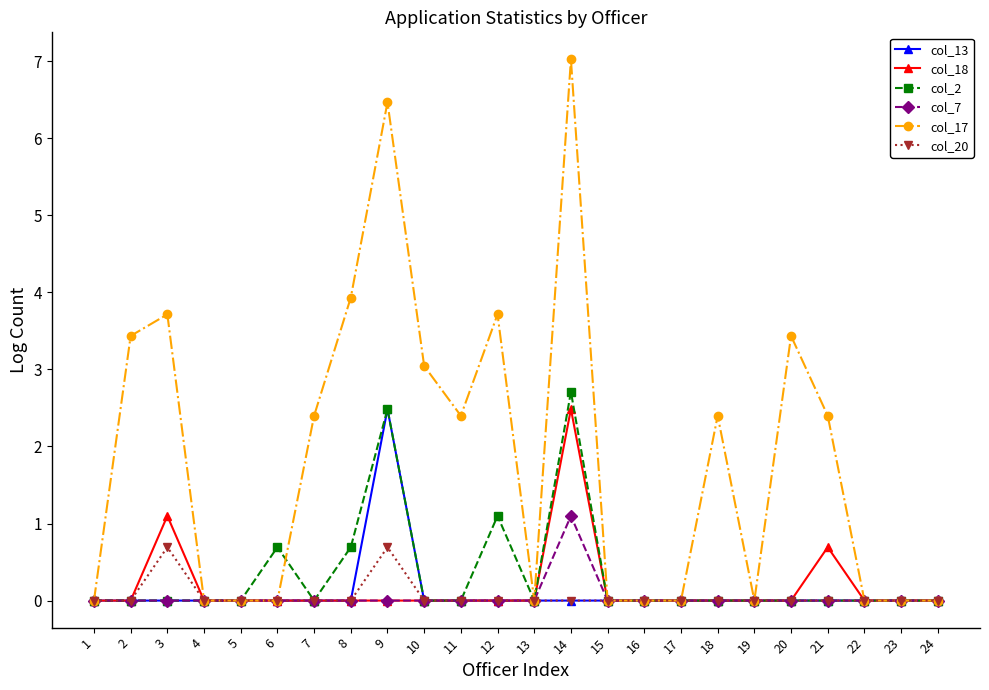

The value of col_20 at 20 is 0.5. True or false?

False